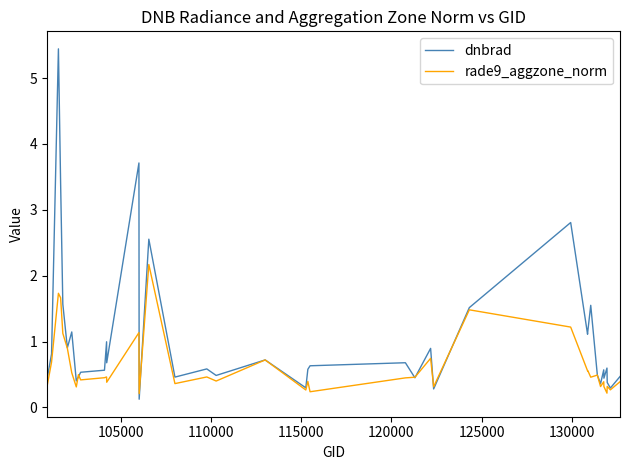

Which series has the largest total across all categories?

dnbrad